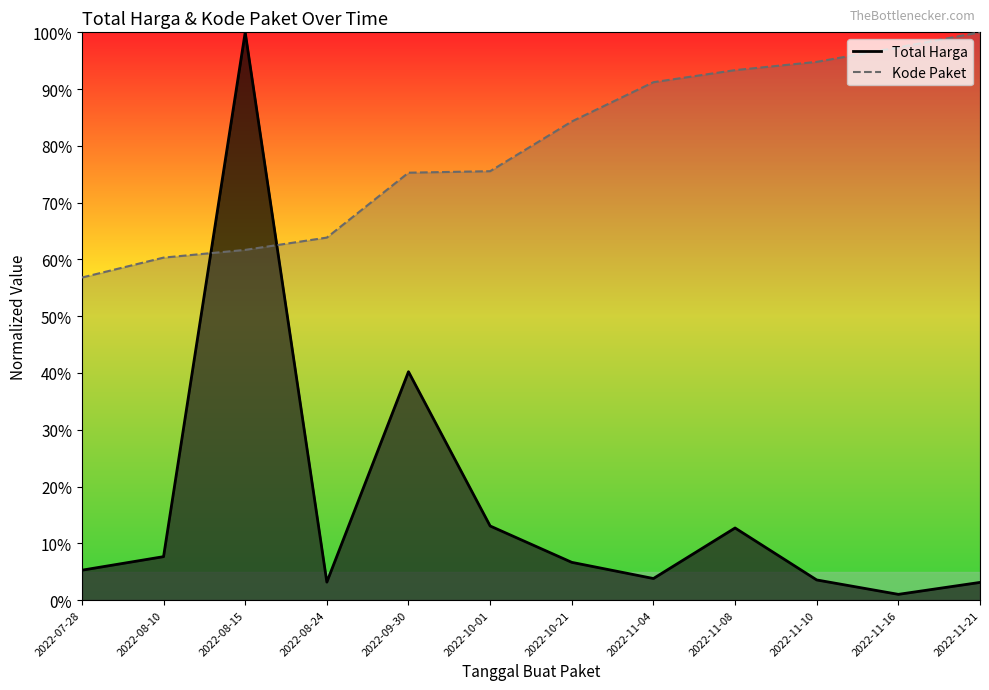

The Kode Paket line series shows 0.4 at 2022-08-15. True or false?

False